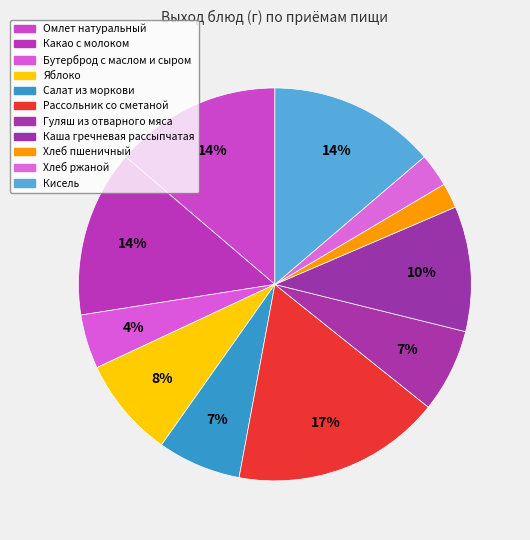

Which slice is the largest?

Рассольник со сметаной